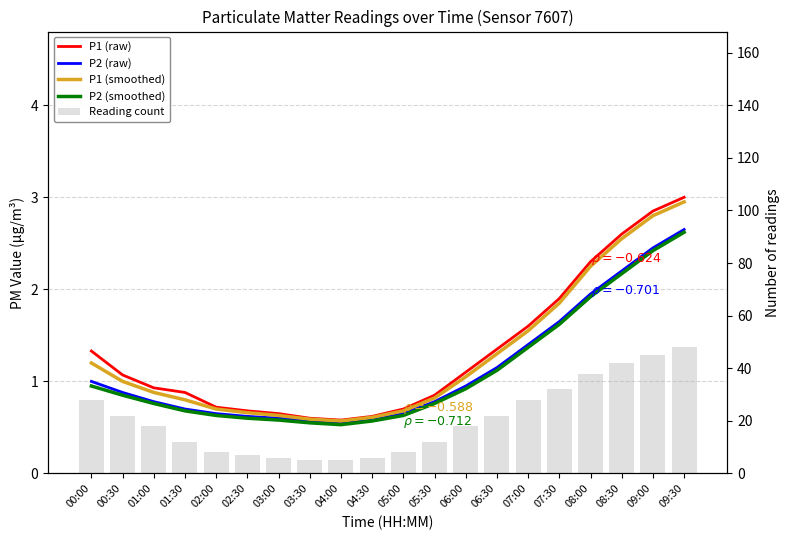

The value of P1 (smoothed) at 06:00 is 1.1. True or false?

True